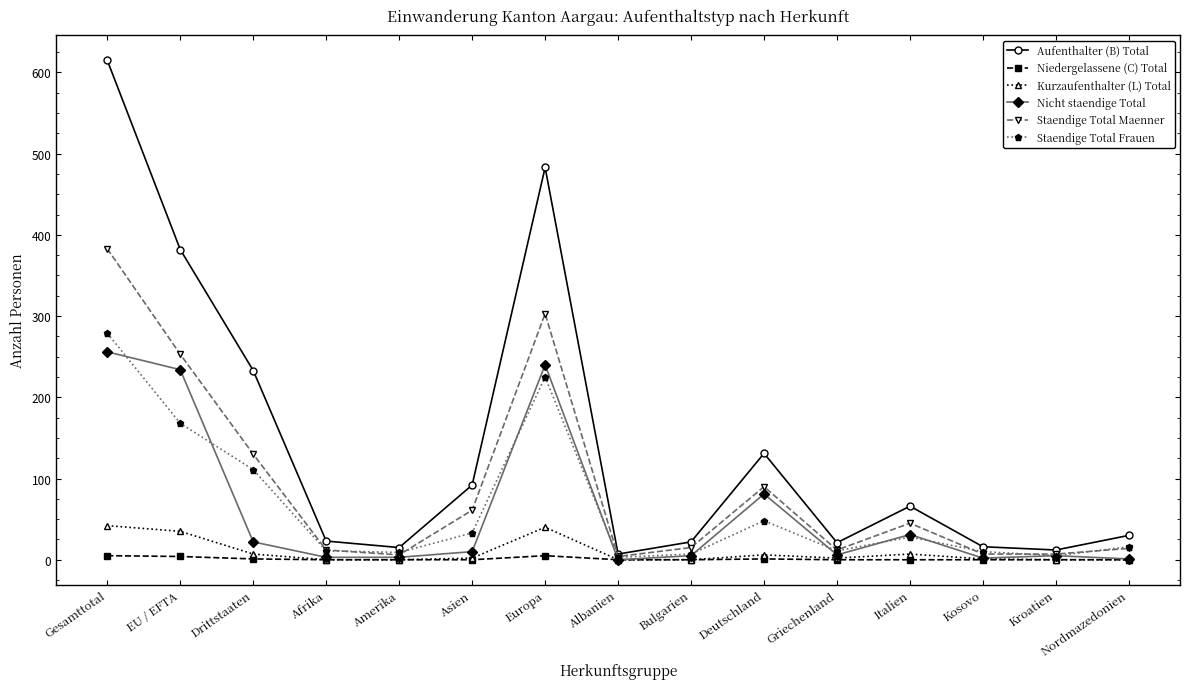

True or false: Aufenthalter (B) Total and Kurzaufenthalter (L) Total intersect in this chart.

False